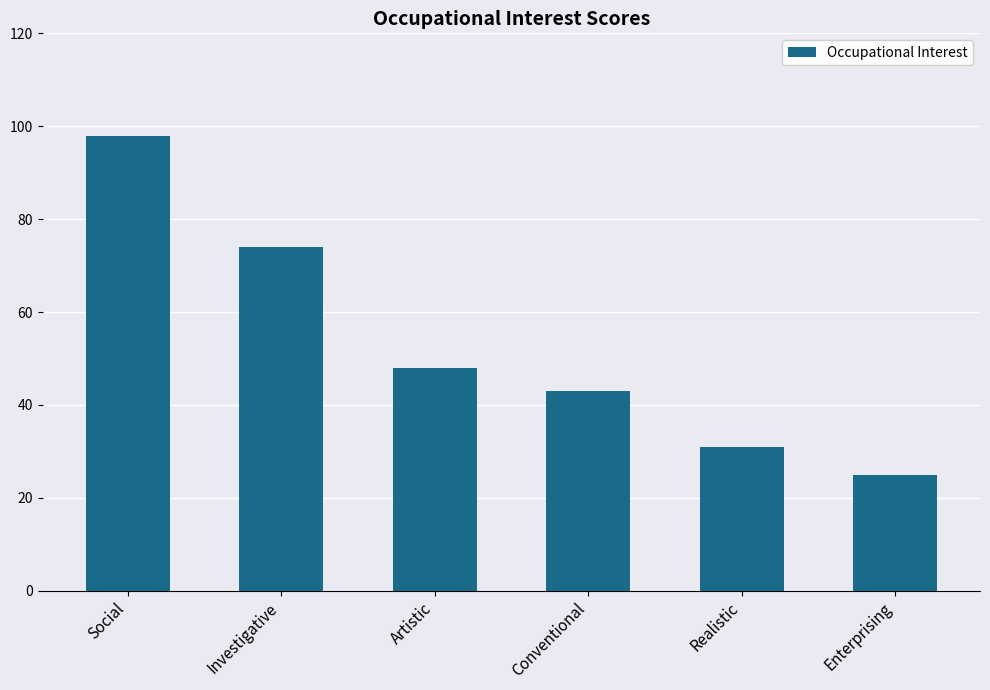

What is the sum of the values at Realistic and Social?

129